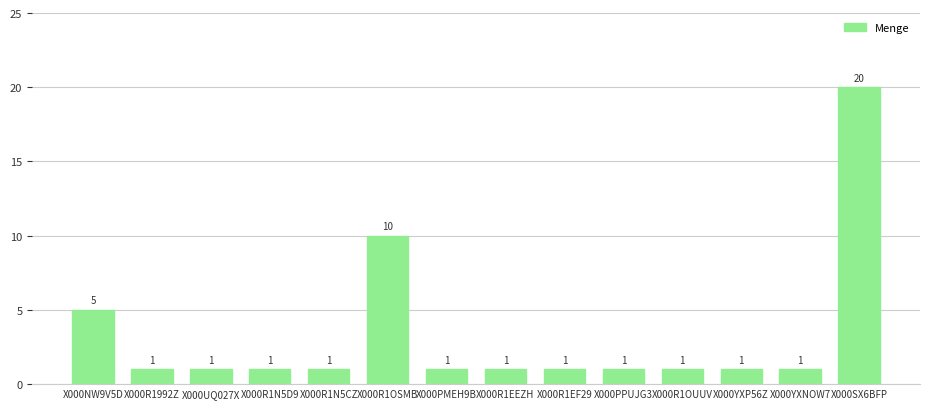

Does the chart contain stacked bars?

No